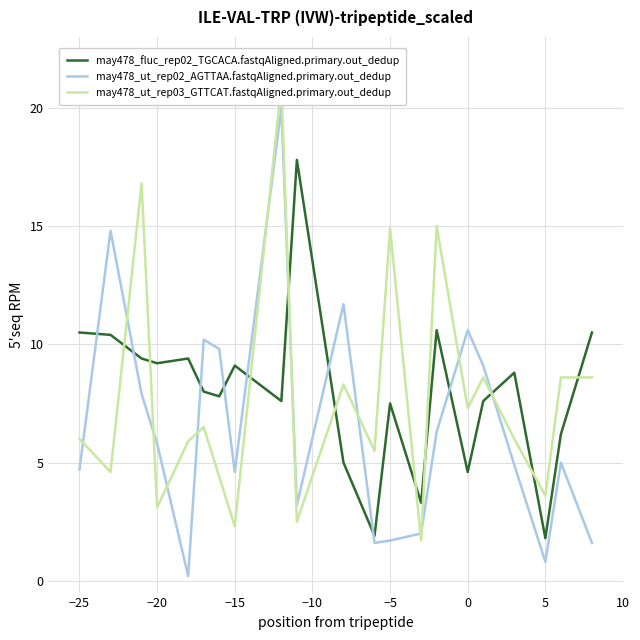

After their last crossing, which series has the higher values: may478_fluc_rep02_TGCACA.fastqAligned.primary.out_dedup or may478_ut_rep02_AGTTAA.fastqAligned.primary.out_dedup?

may478_fluc_rep02_TGCACA.fastqAligned.primary.out_dedup